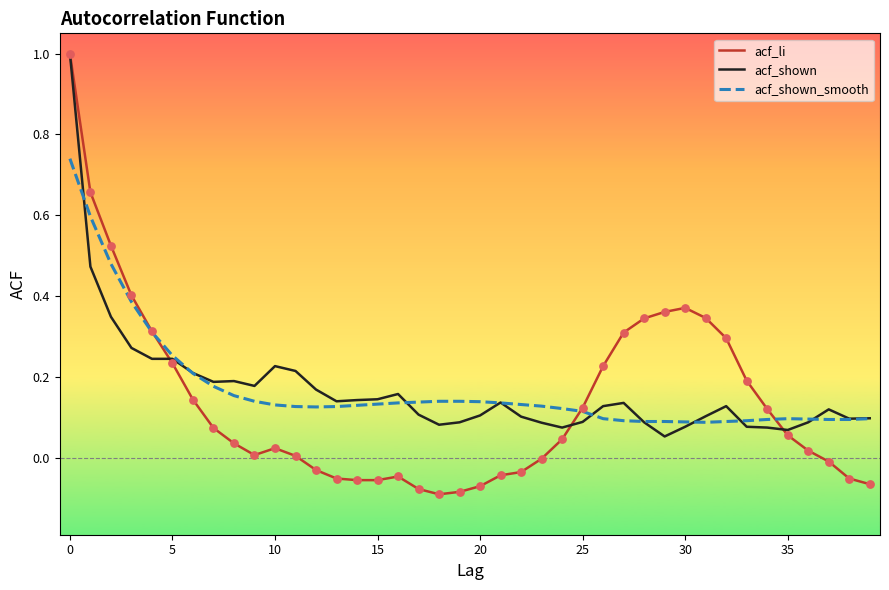

Which series has the largest range (max minus min)?

acf_li